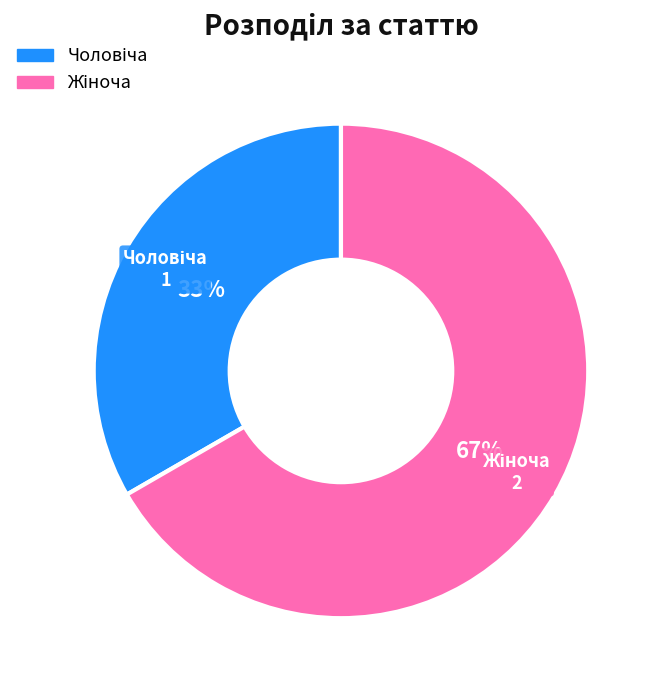

Is there a majority slice in this chart?

Yes